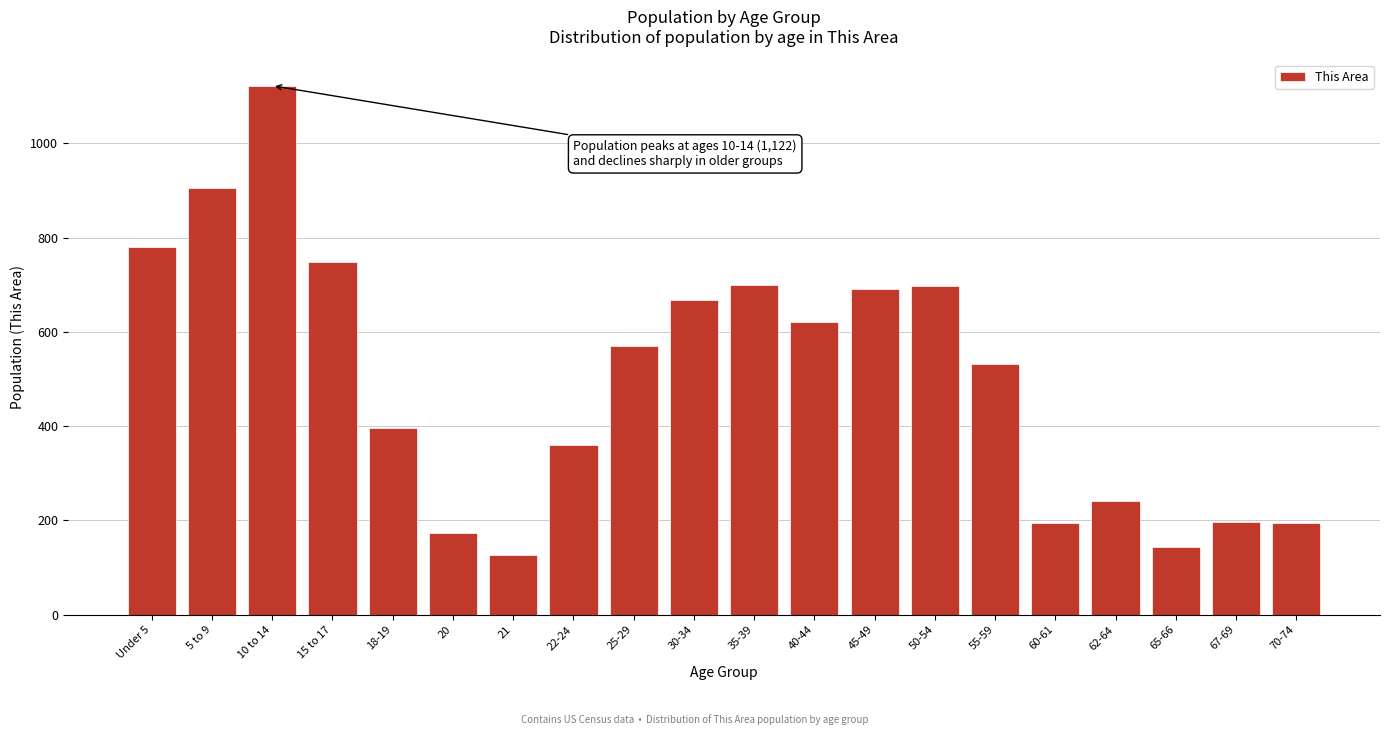

Read the value at 21, to the nearest 10.

130